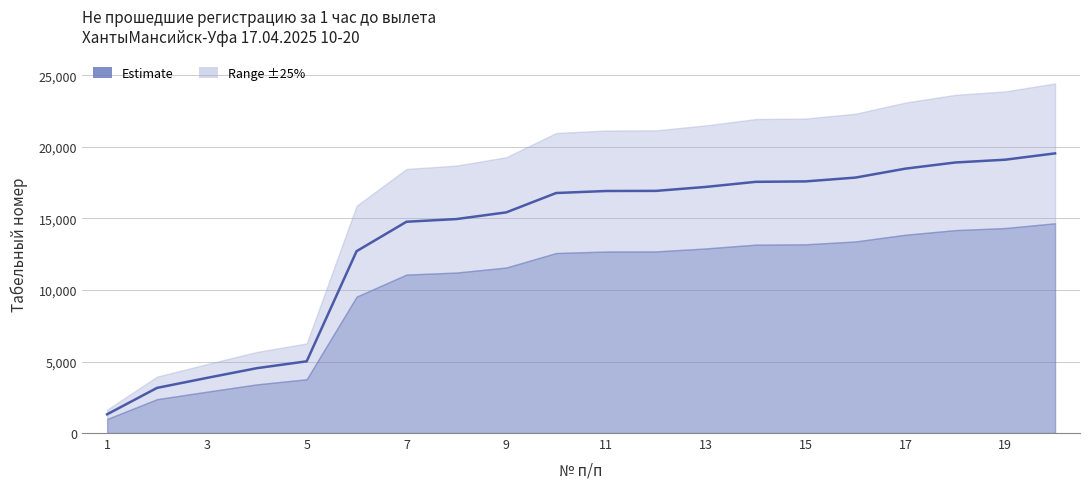

List the labels in order of value, largest first.

20, 19, 18, 17, 16, 15, 14, 13, 12, 11, 10, 9, 8, 7, 6, 5, 4, 3, 2, 1